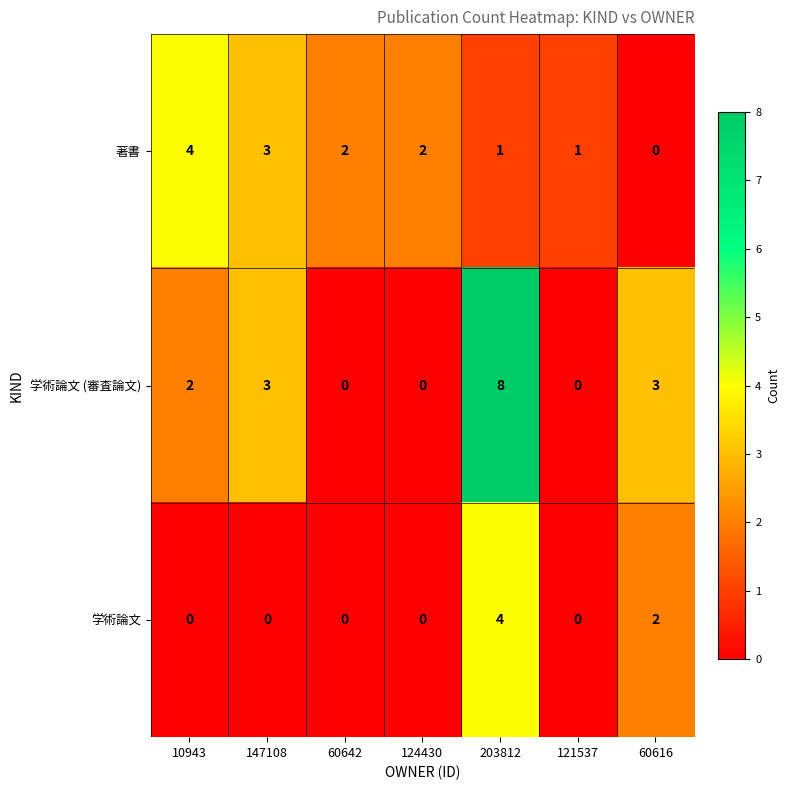

Rank the series by their average value, from lowest to highest.

学術論文, 著書, 学術論文 (審査論文)